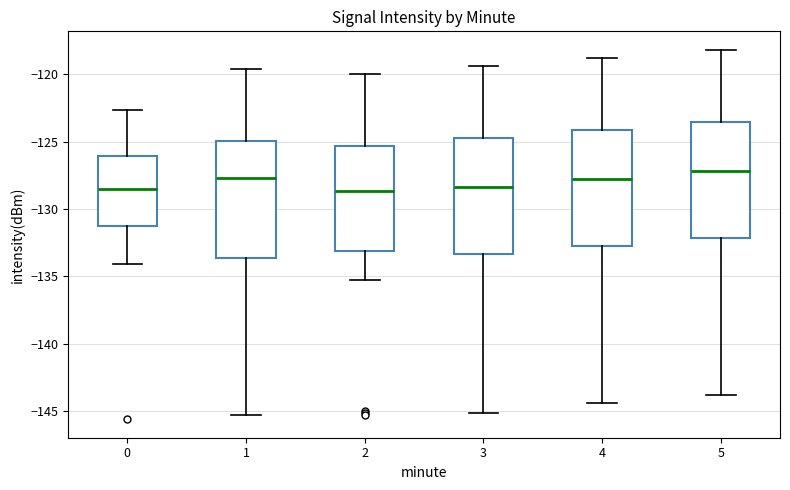

Where does the median line of the box at x = 4 sit on the y-axis? The values are not printed on the chart, so give them approximately, as read against the axis.

-127.5